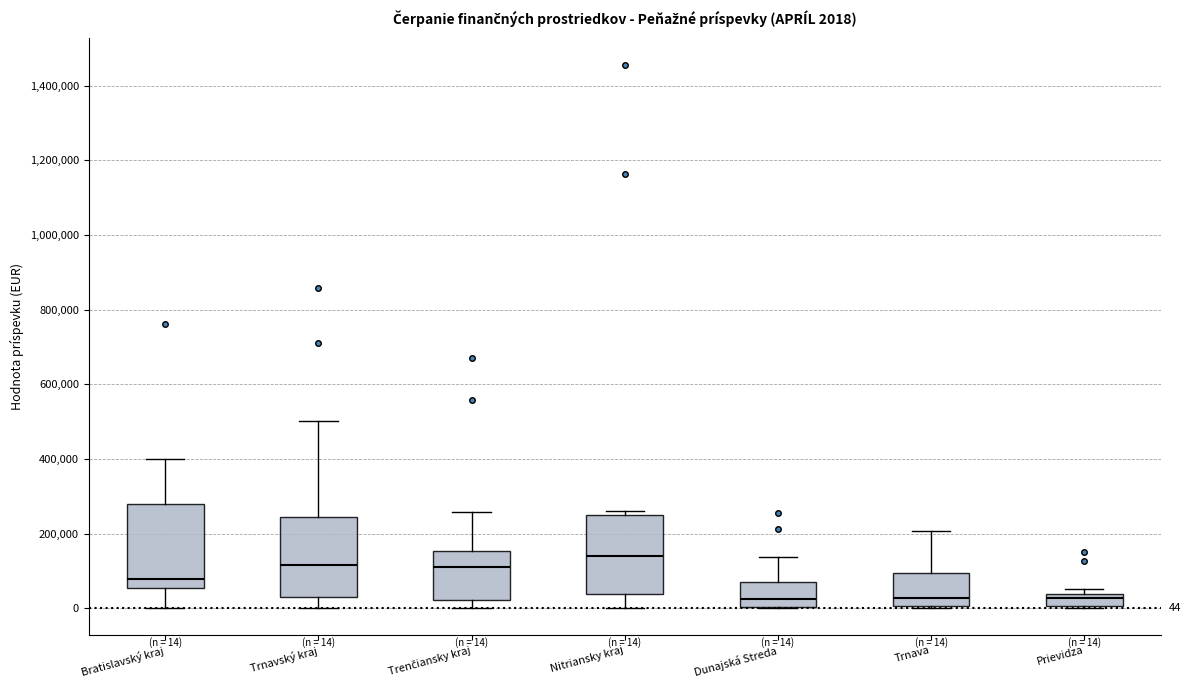

Which box has the highest median line?

Nitriansky kraj